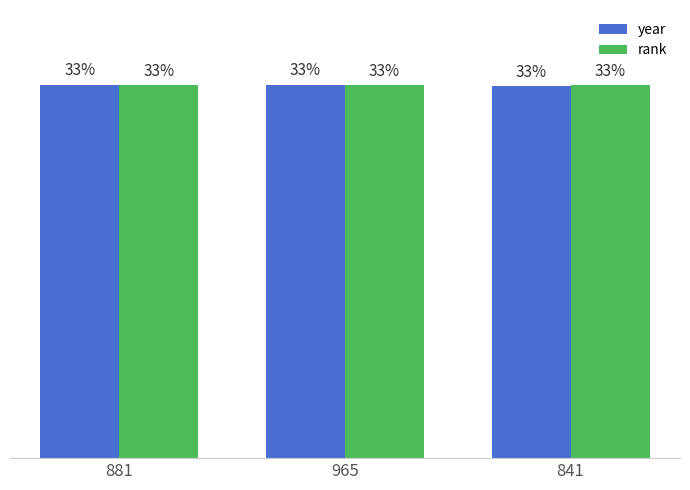

What are all the series names shown in the legend?

year, rank